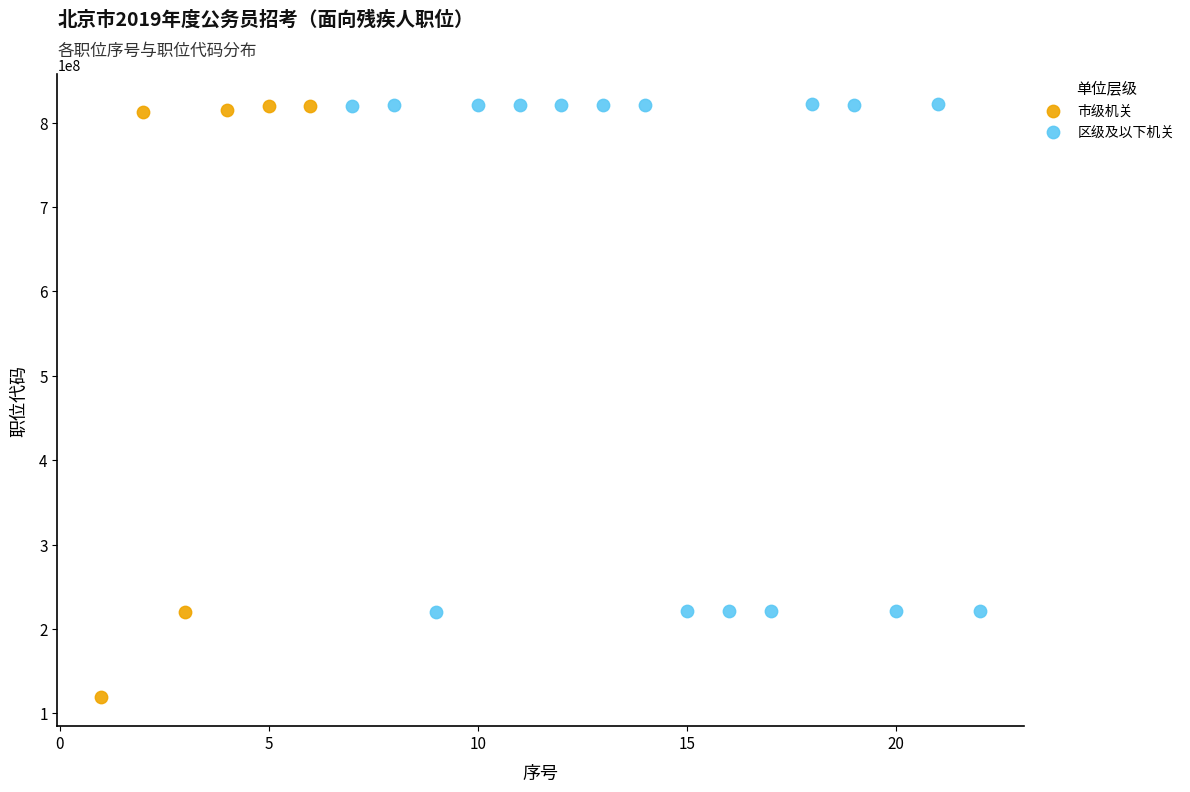

Which series reaches the minimum Y coordinate?

市级机关